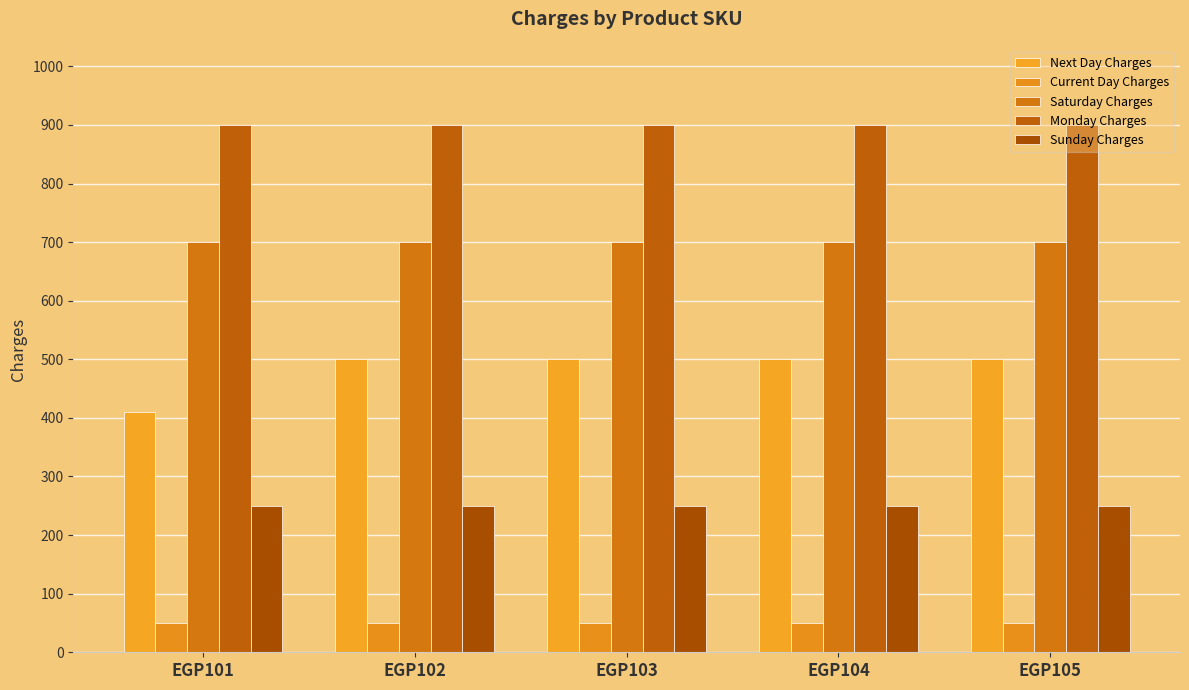

Between EGP105 and EGP103, which is larger?

EGP105